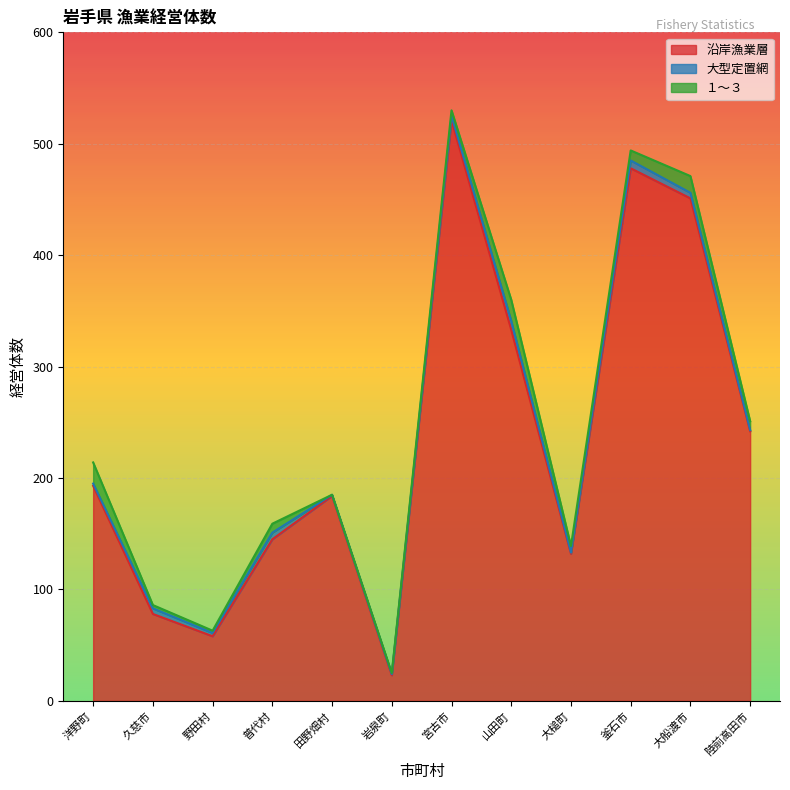

At which label is 沿岸漁業層 closest to 272?

陸前高田市